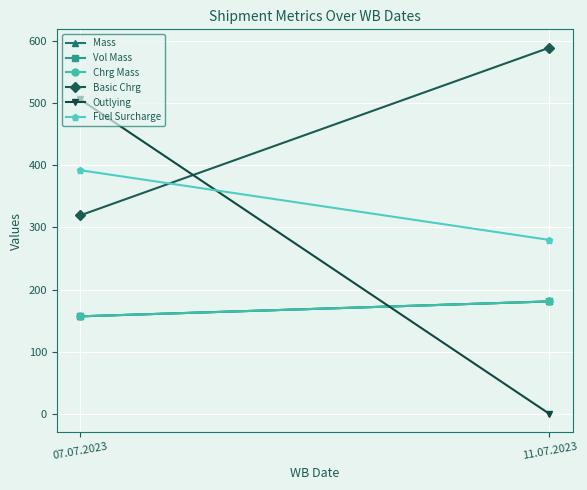

Is the value of Chrg Mass at 11.07.2023 greater than the value of Outlying at 07.07.2023?

No